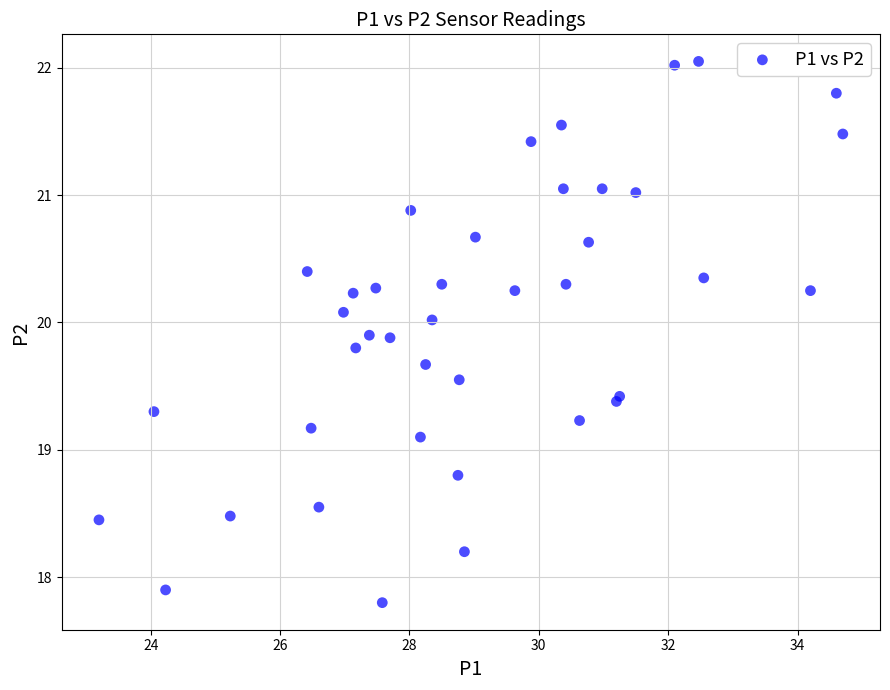

What Y value in the scatter plot is closest to 19?

19.1